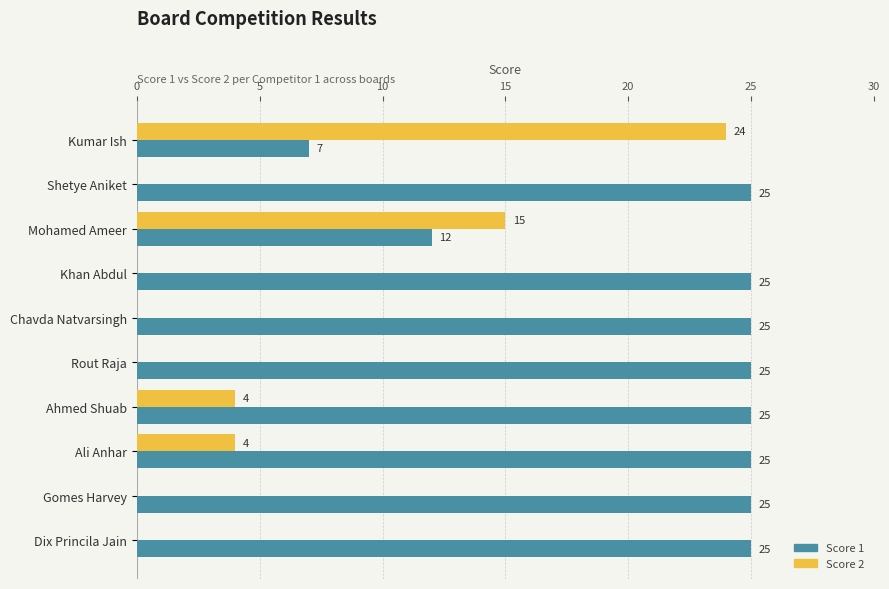

Is the value of Score 2 at Gomes Harvey greater than the value of Score 1 at Khan Abdul?

No